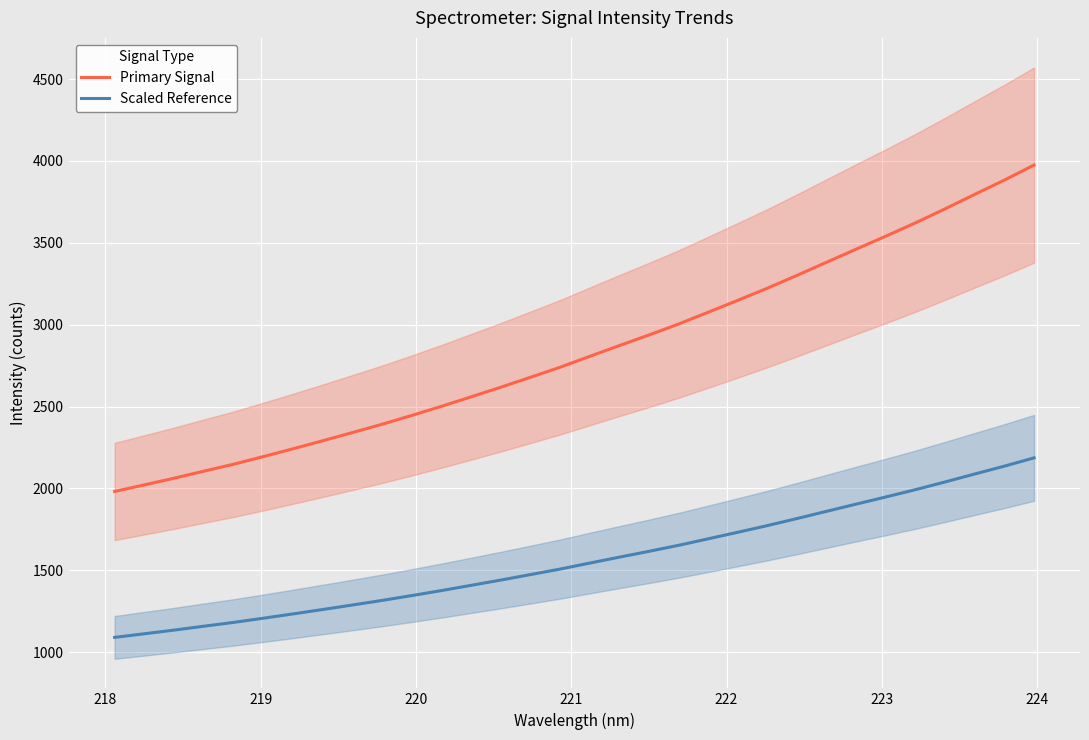

Which series has the widest spread of values?

Primary Signal